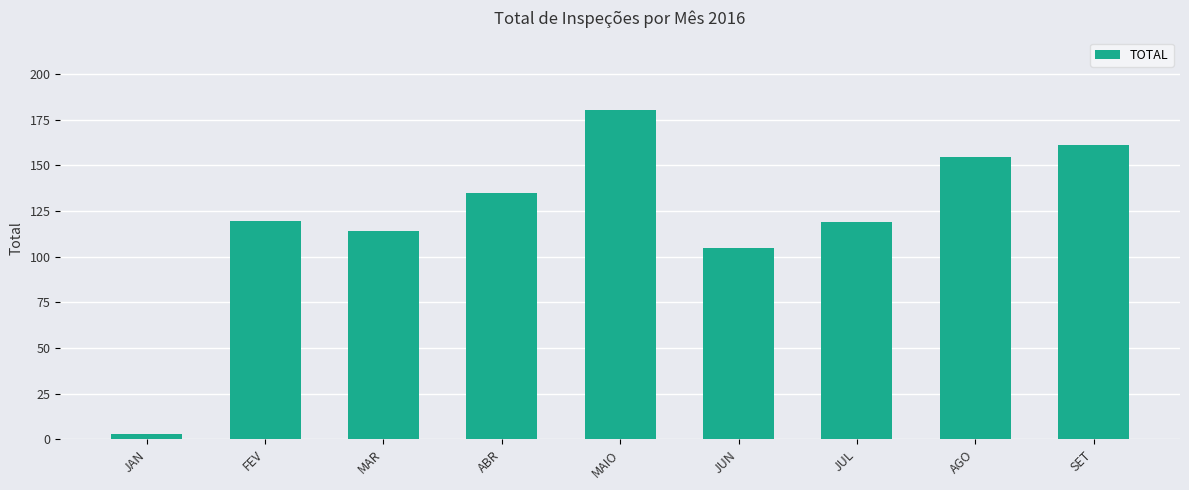

How many series are shown in this chart?

1